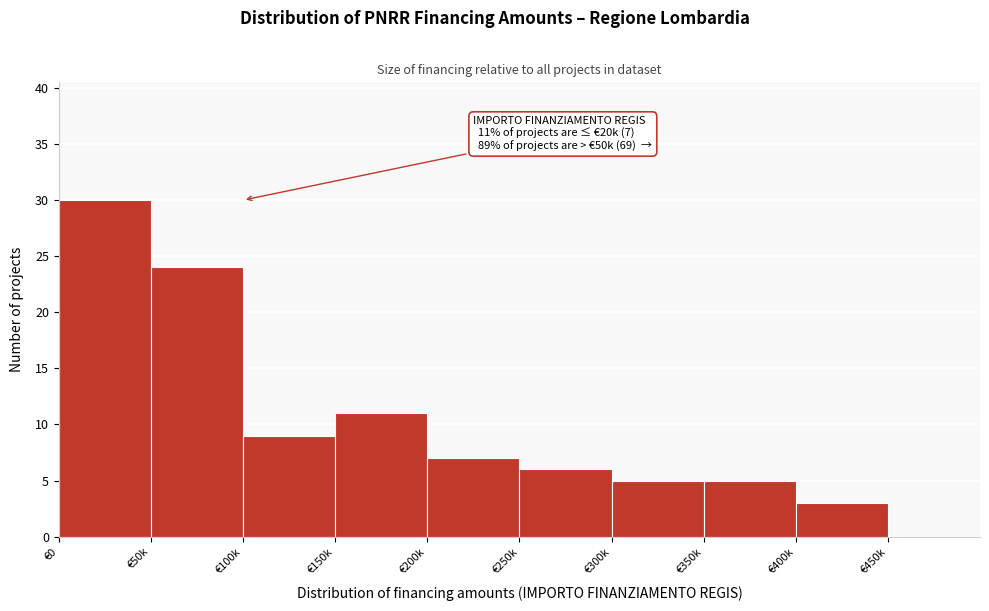

Reading left to right, extract all data points from this chart.

€0=30	€50k=24	€100k=9	€150k=11	€200k=7	€250k=6	€300k=5	€350k=5	€400k=3	€450k=0